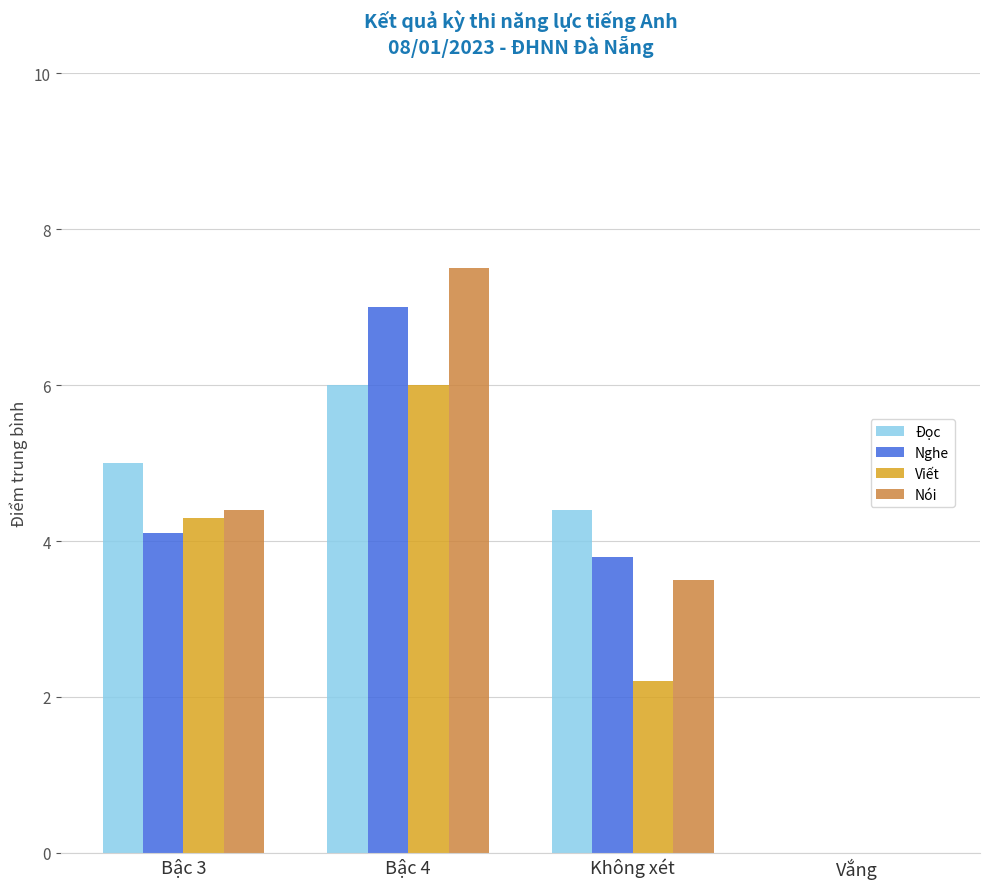

Does the chart contain stacked bars?

No